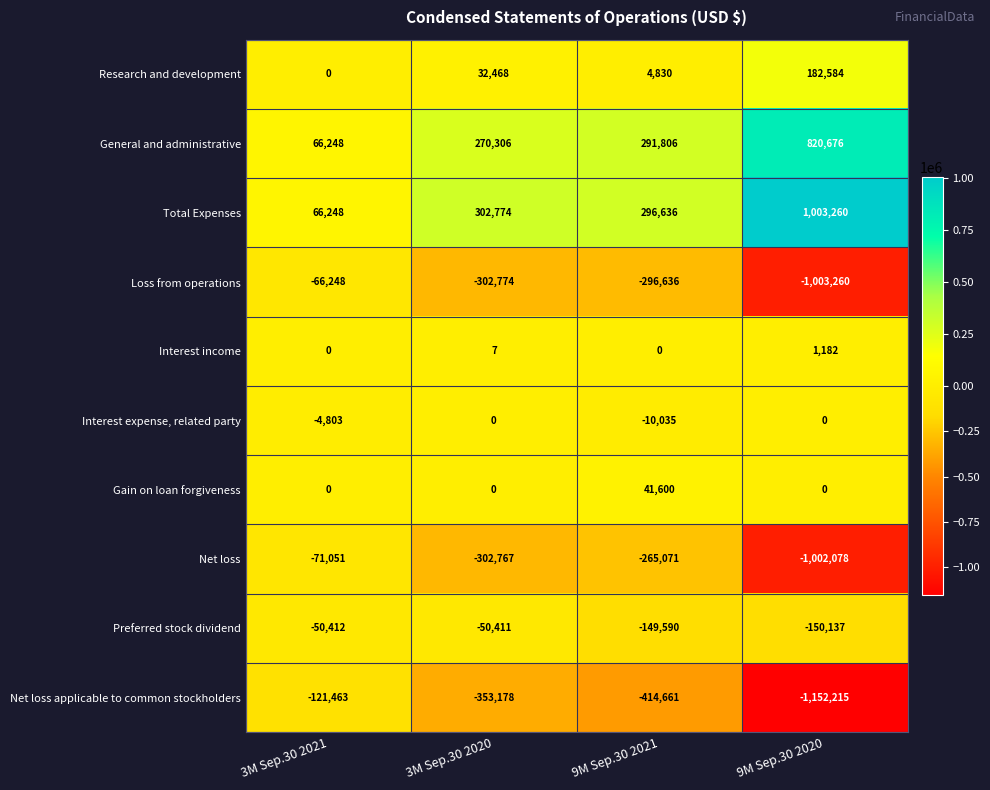

Is the value of Research and development at 9M Sep.30 2020 greater than the value of Gain on loan forgiveness at 3M Sep.30 2020?

Yes